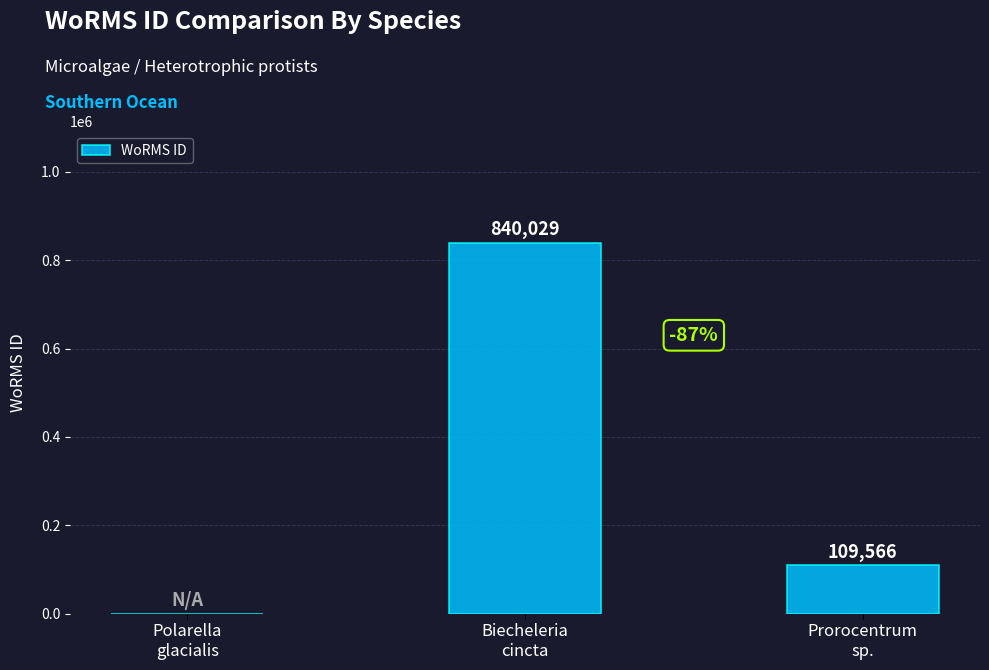

Read the value at Biecheleria
cincta, to the nearest 100.

840000